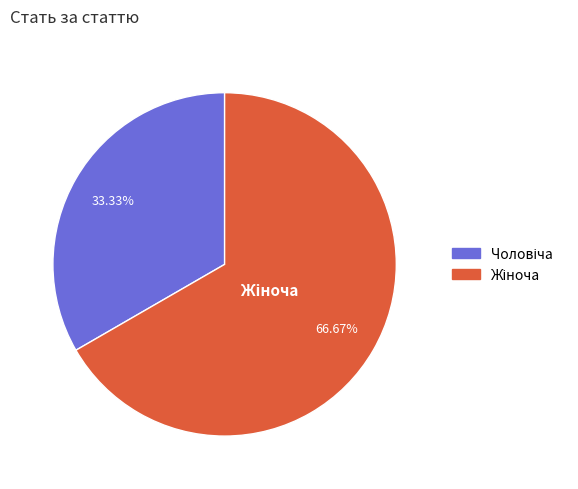

Does any single category account for the majority?

Yes